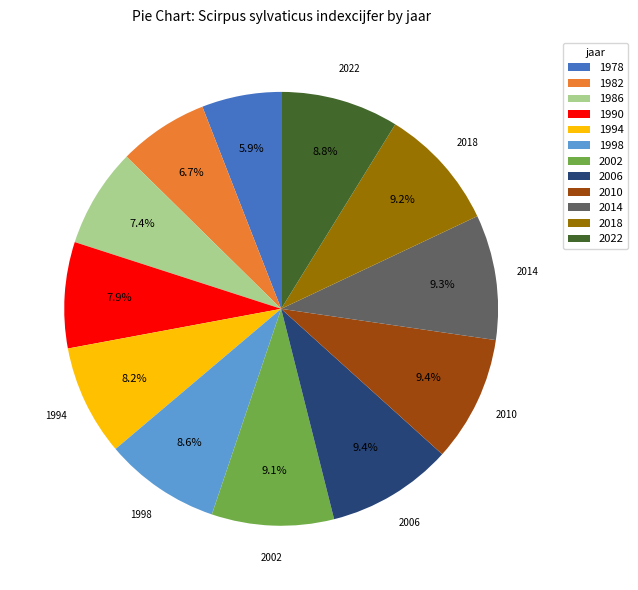

Does any single category account for the majority?

No